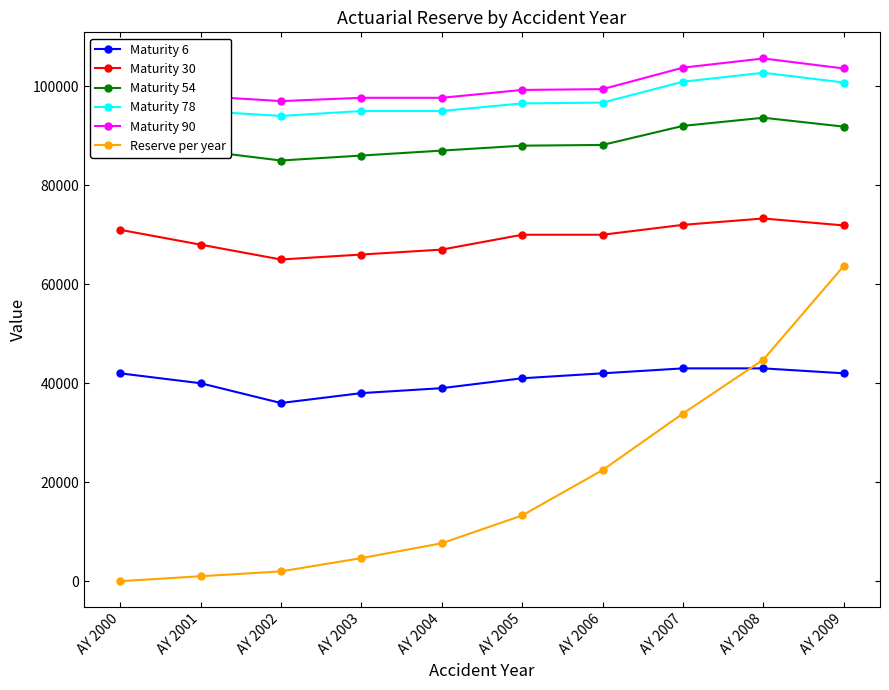

What is the value of the Maturity 78 point at the 4th from the left?

95000.0